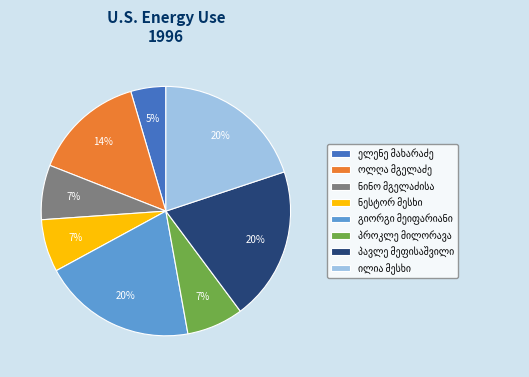

Is there any slice that represents more than half of the pie?

No